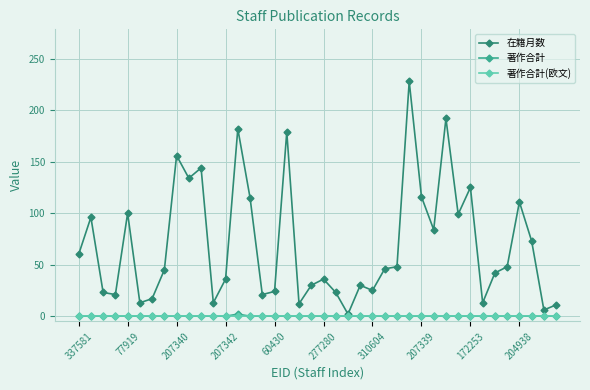

Which series has the largest total across all categories?

在籍月数